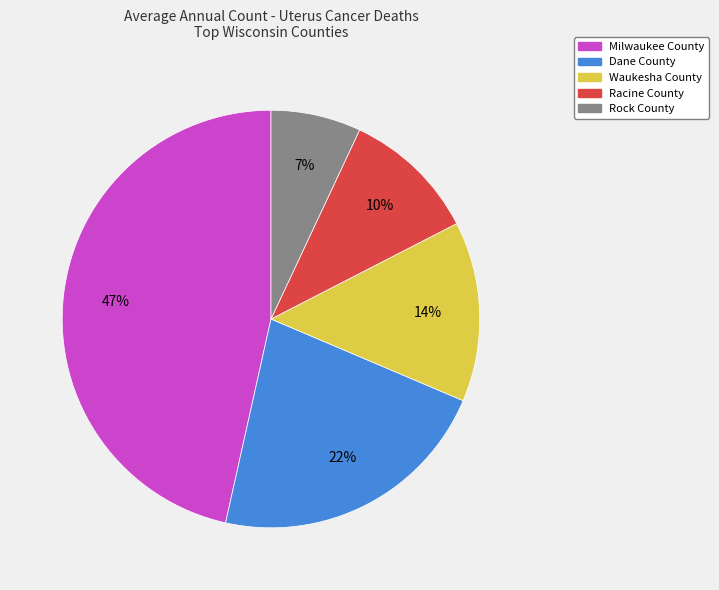

The Milwaukee County slice represents 47% of the pie. True or false?

True